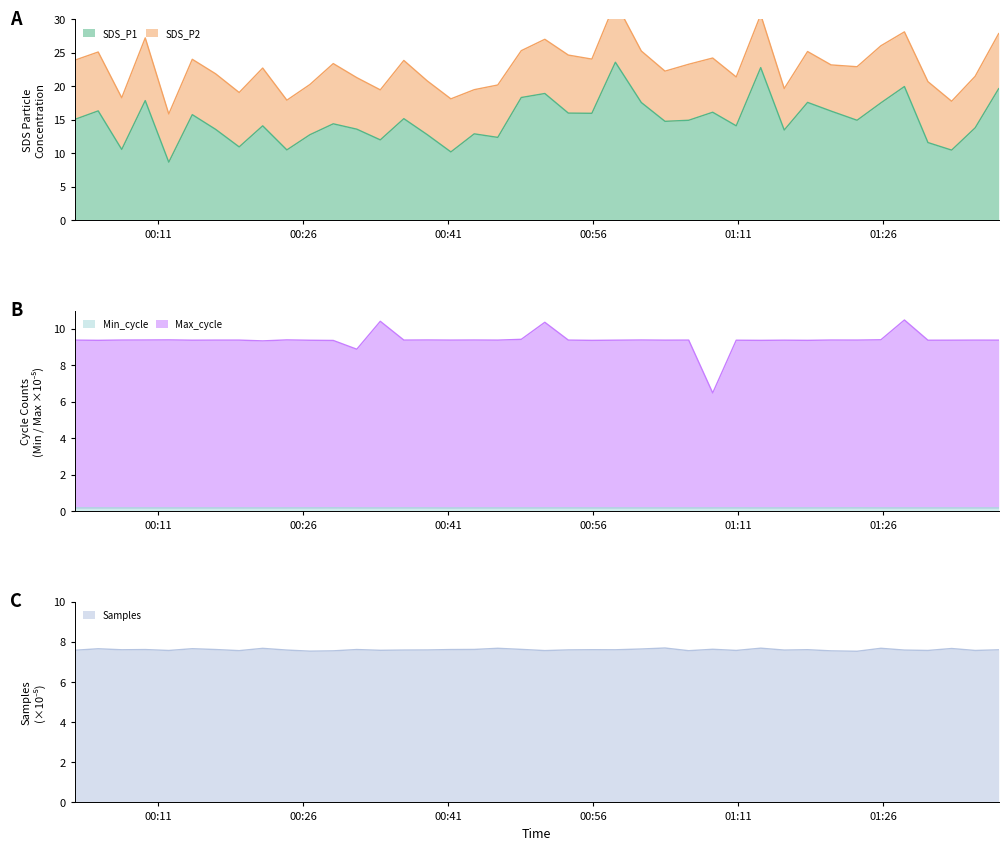

Is the value of SDS_P1 at 2021/06/16 01:05:53 greater than the value of Min_cycle at 2021/06/16 00:21:49?

Yes